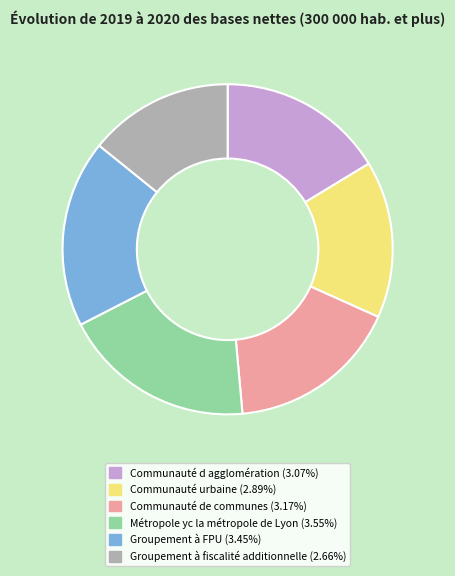

The Communauté urbaine slice represents 15% of the pie. True or false?

True